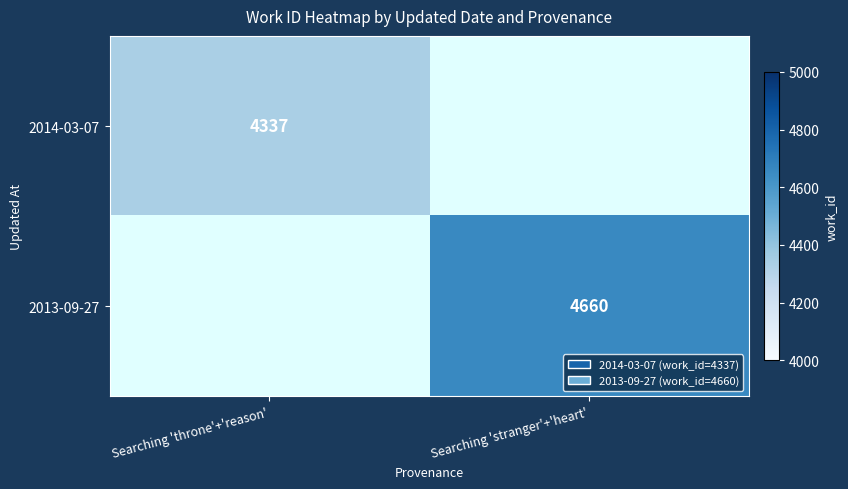

The value of 2014-03-07 at Searching 'throne'+'reason' is 5861. True or false?

False